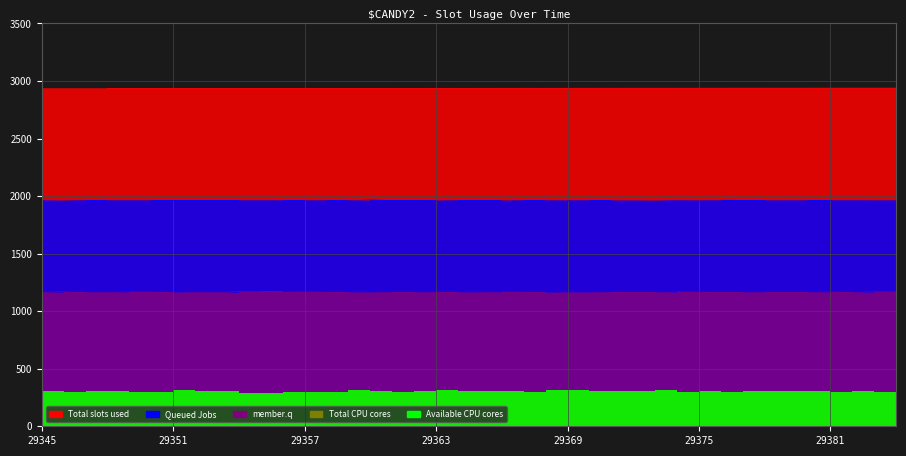

How many data points does each series have?

40